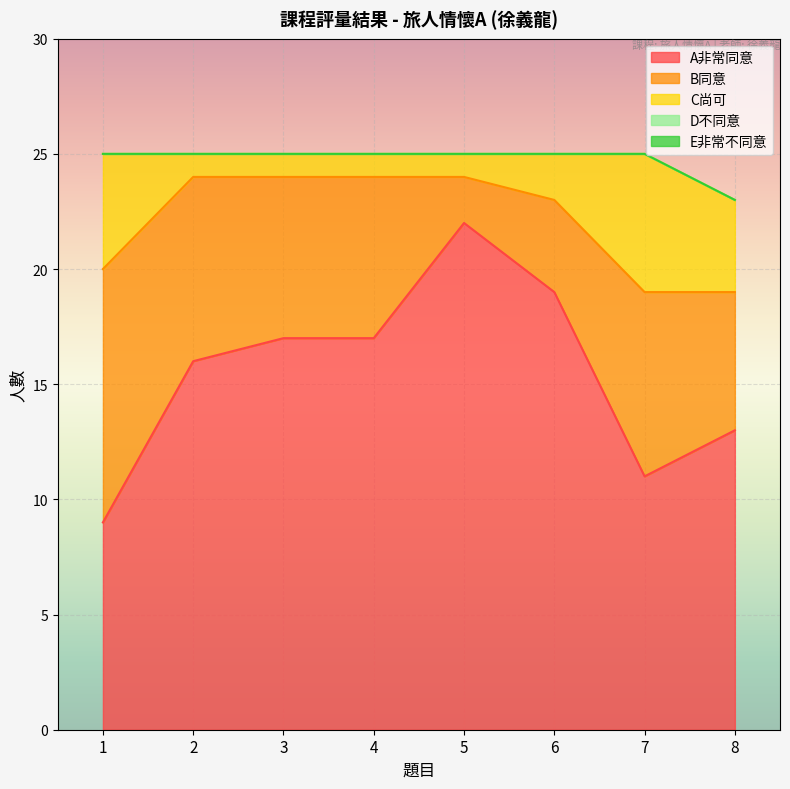

How many interior local peaks does the B同意 series have?

1